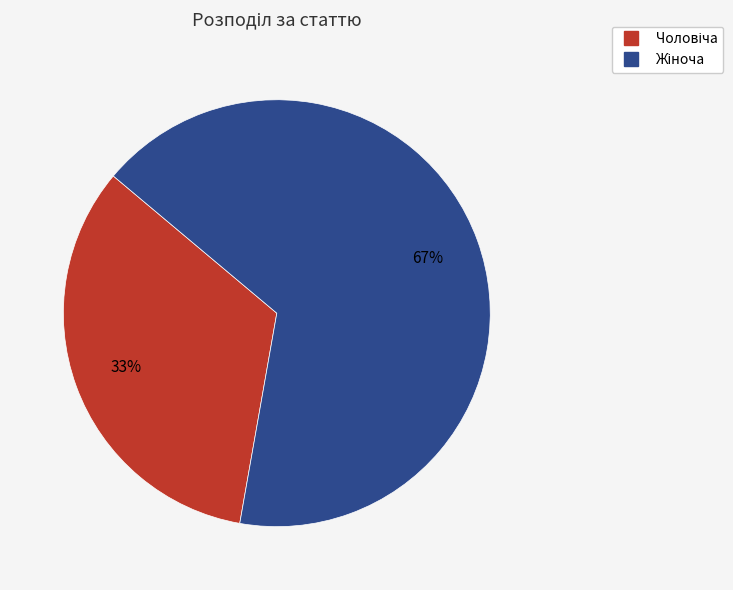

How many slices are in this pie chart?

2